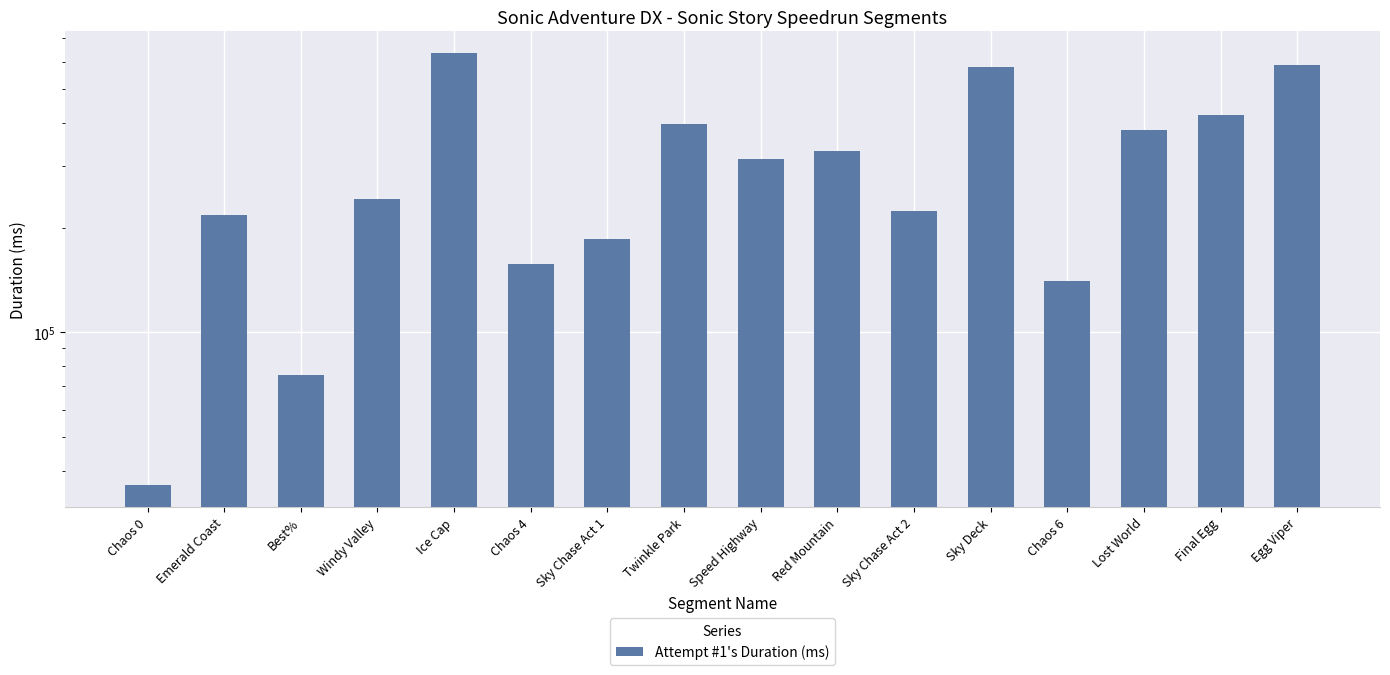

Reading left to right, what are all the values shown in this chart?

36434	217795	75587	242024	635406	157143	185594	397558	315247	331722	223586	579586	140182	382204	420770	584789